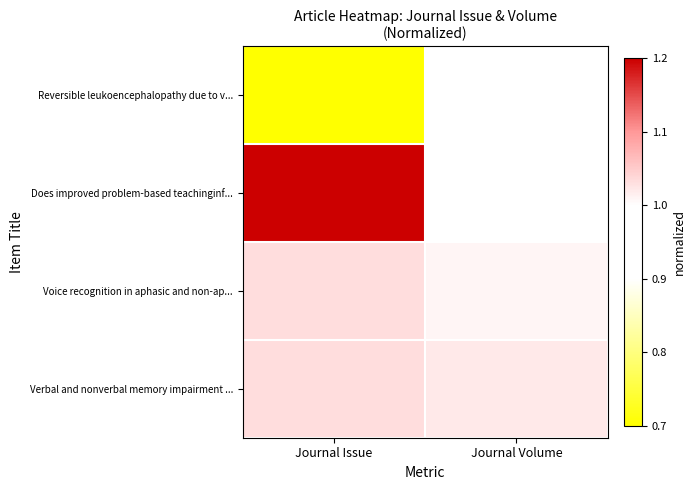

Between Journal Issue and Journal Volume, which series saw the biggest shift?

Reversible leukoencephalopathy due to v...